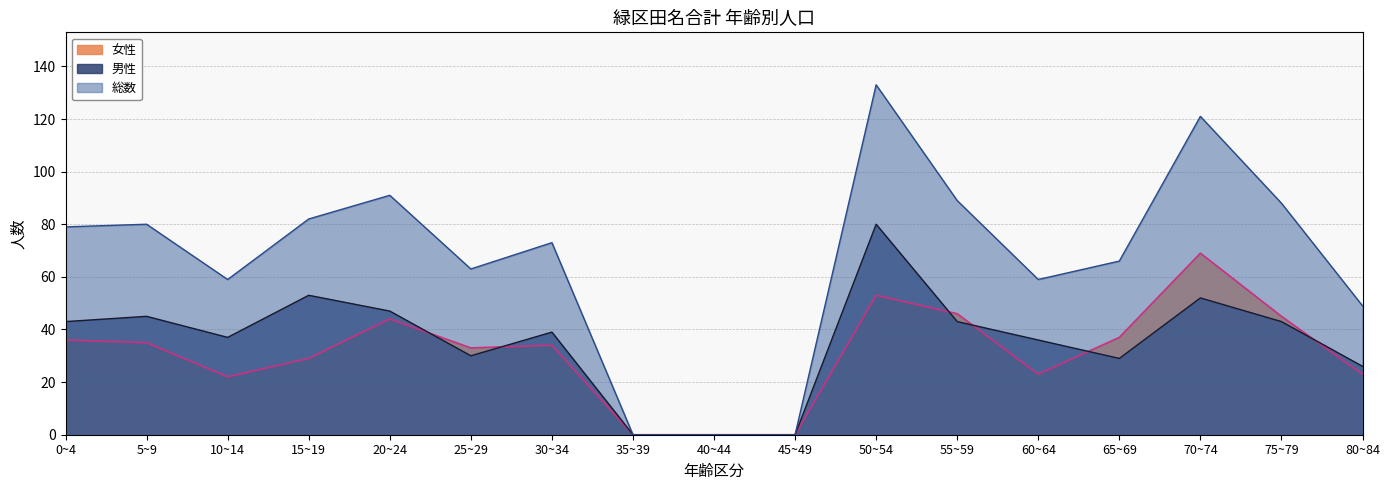

At which category is the sum across all series the highest?

50~54